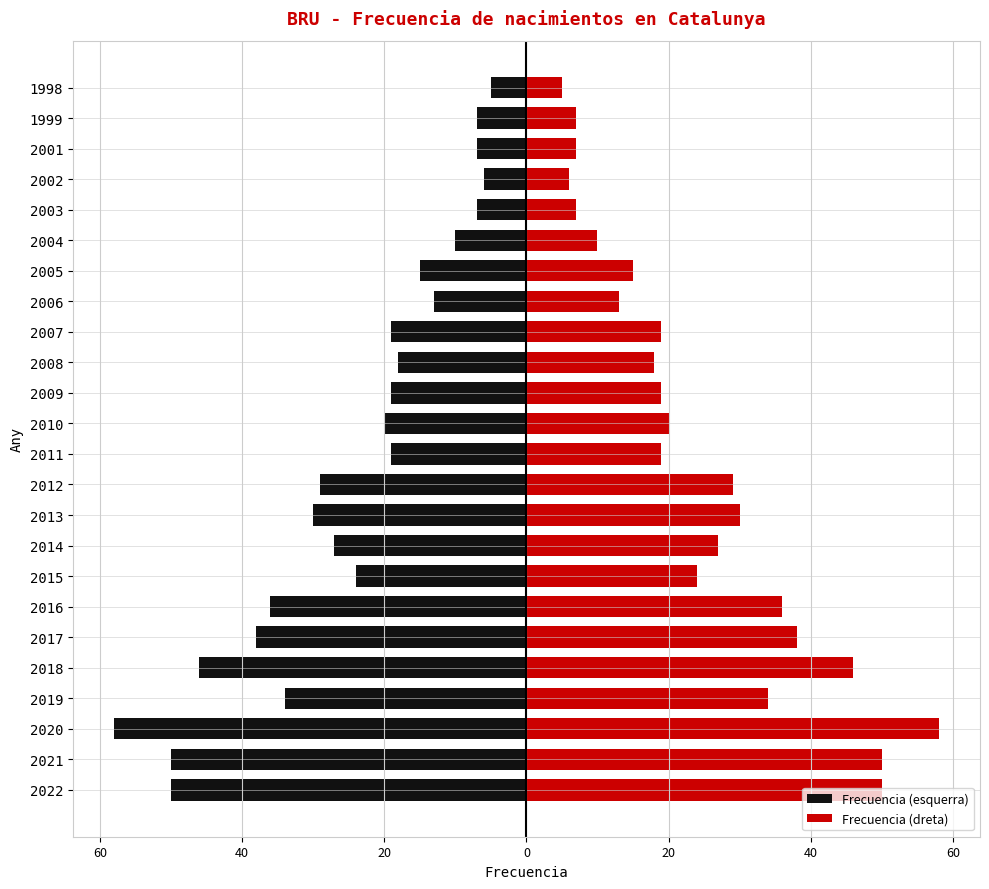

True or false: Frecuencia (dreta) has a value of 5 at 2006.

False